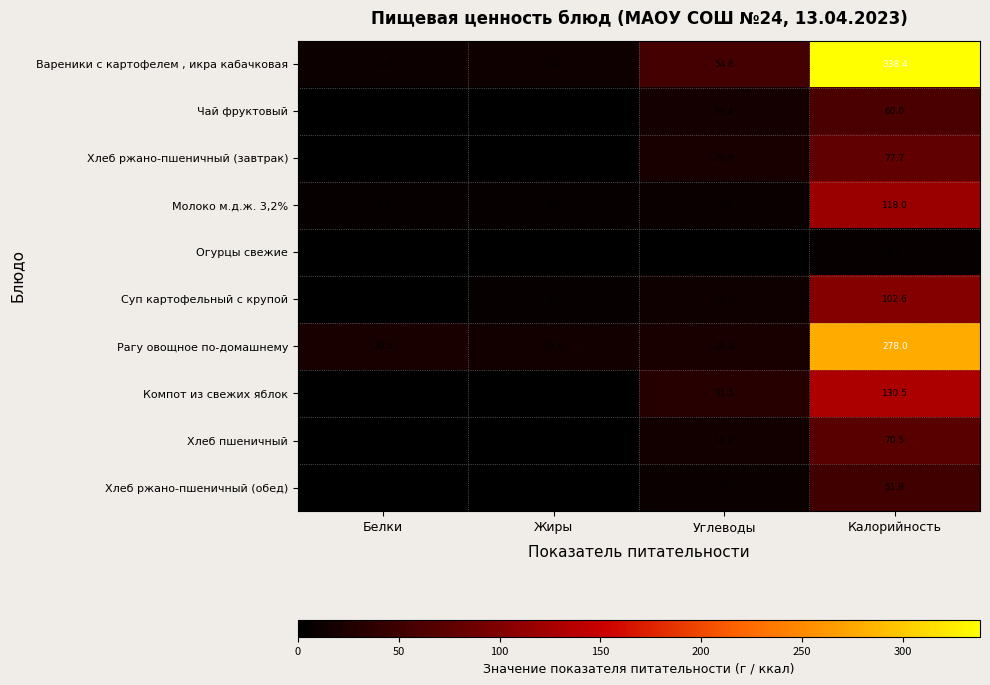

What is the average value of the Рагу овощное по-домашнему series?

83.6